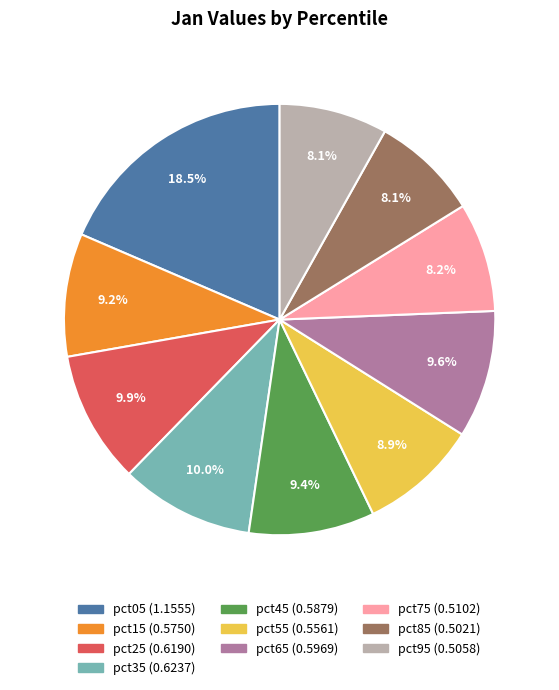

Is there any slice that represents more than half of the pie?

No